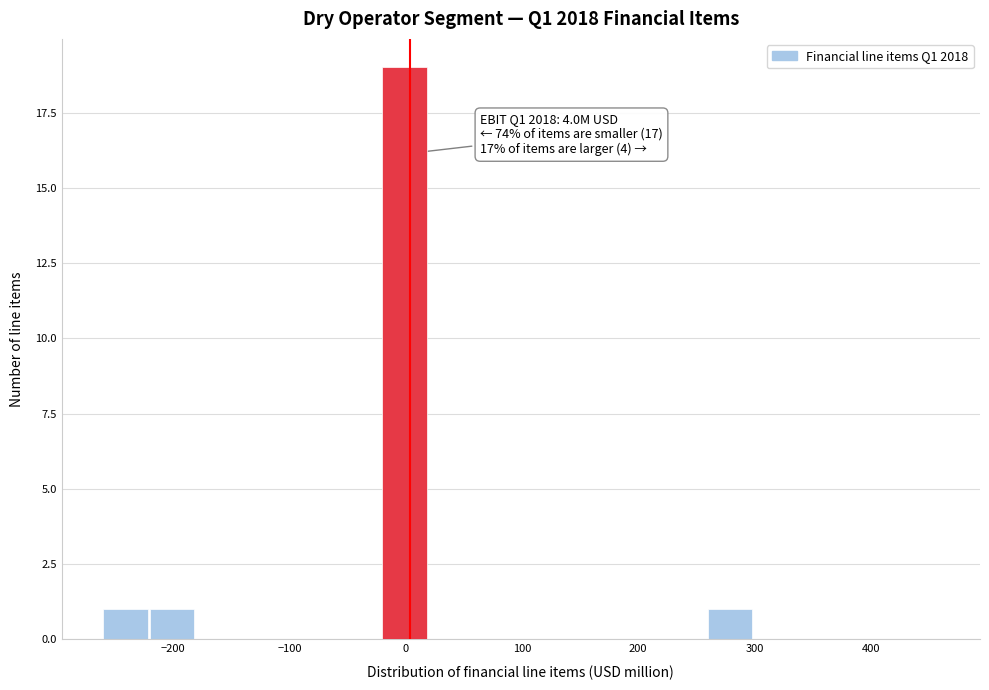

Over which range of the x-axis is the bar tallest?

-20 to 20